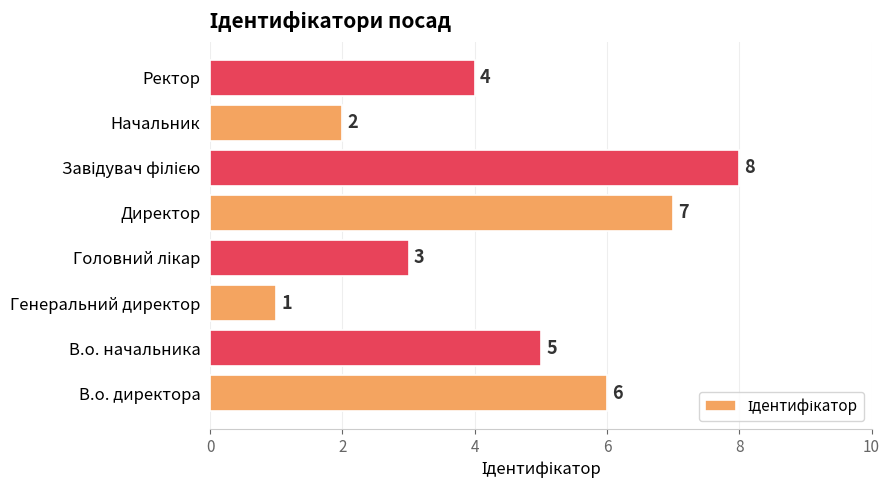

The chart shows a value of 2 at Ректор. True or false?

False